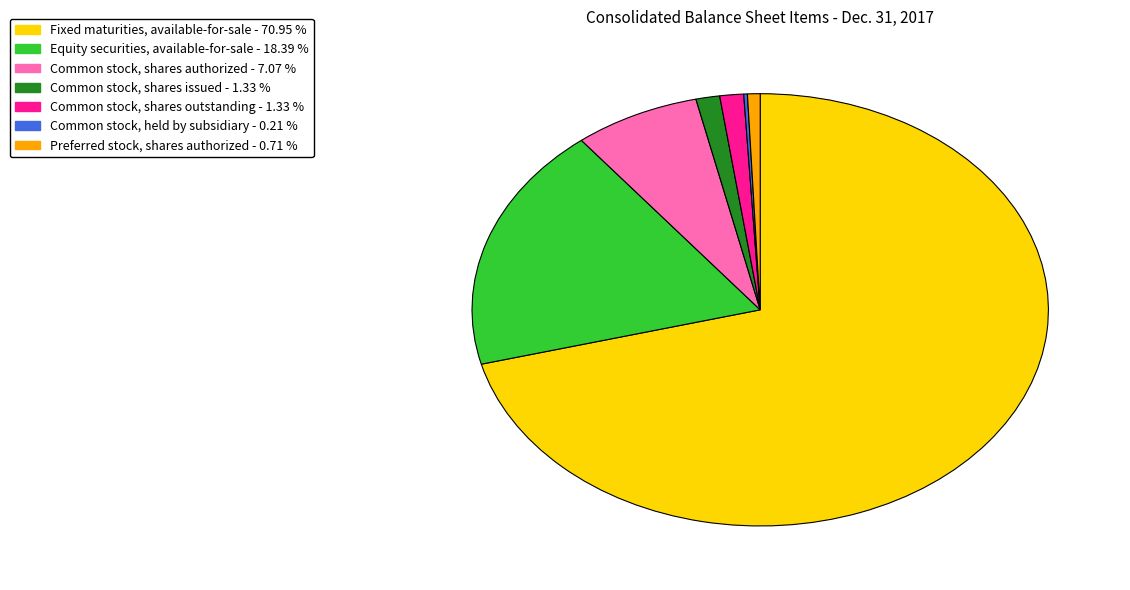

Which category has the biggest portion of the pie?

Fixed maturities, available-for-sale